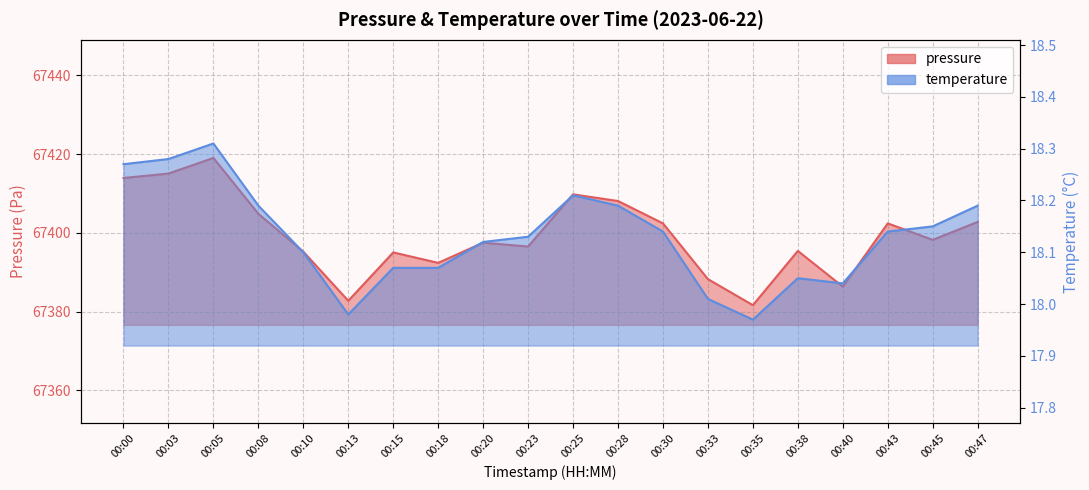

Is it true that pressure equals 67408.1 at 00:28?

True